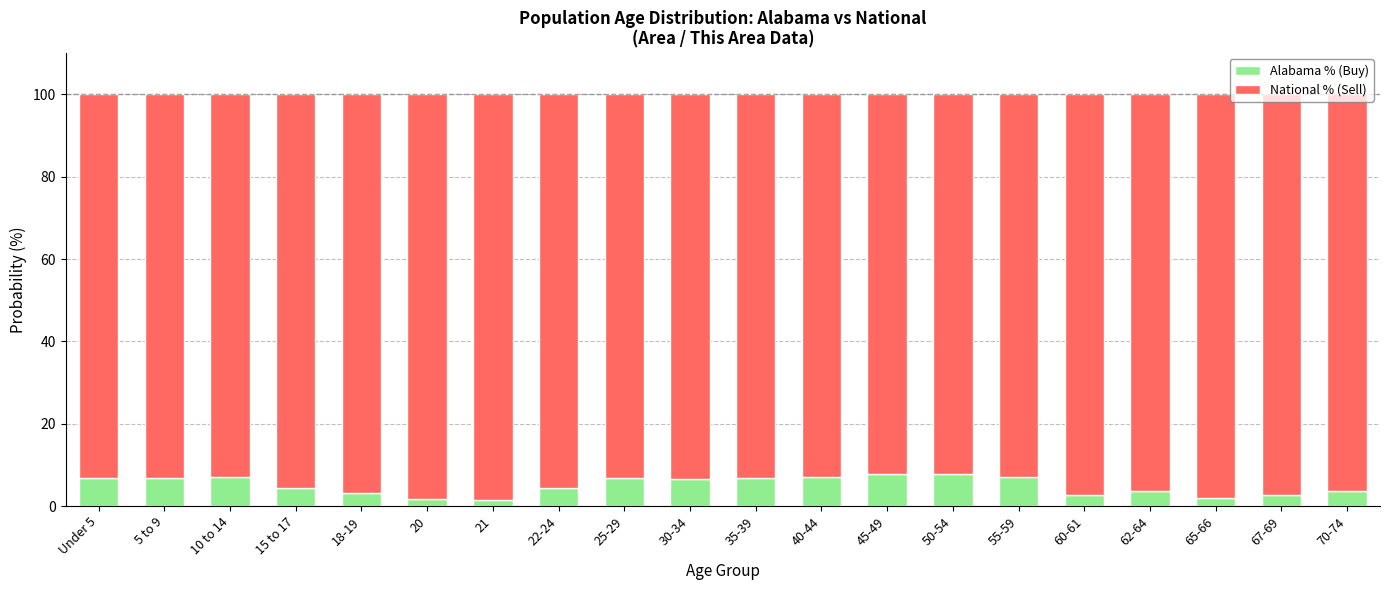

What is the difference between the maximum and minimum values in the Alabama % (Buy) series?

6.2